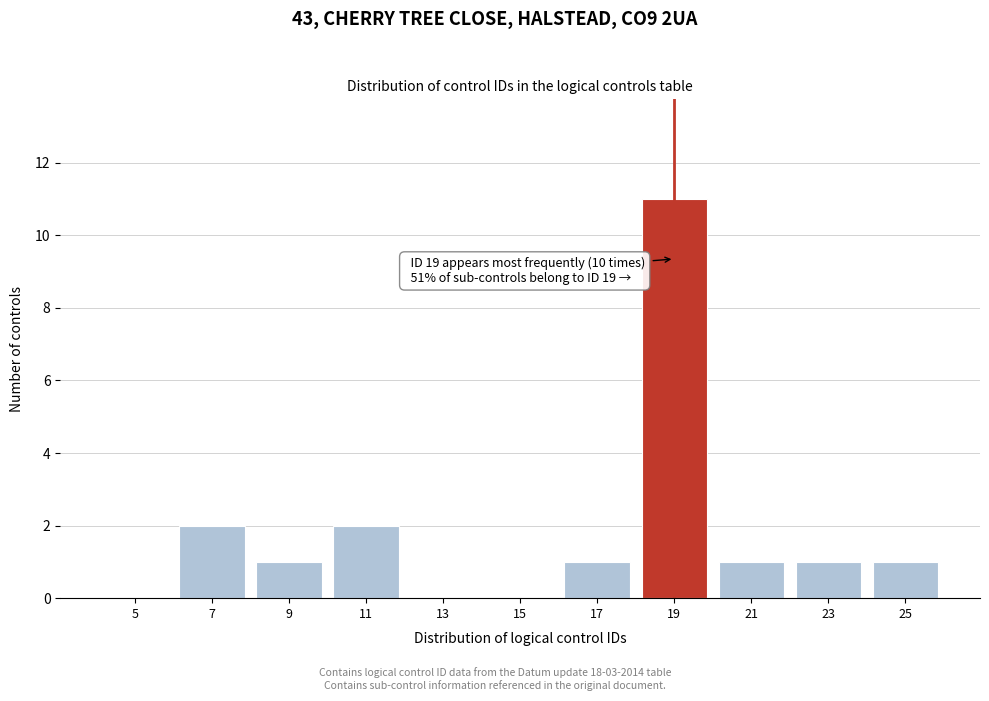

Which range on the x-axis has the tallest bar?

18 to 20